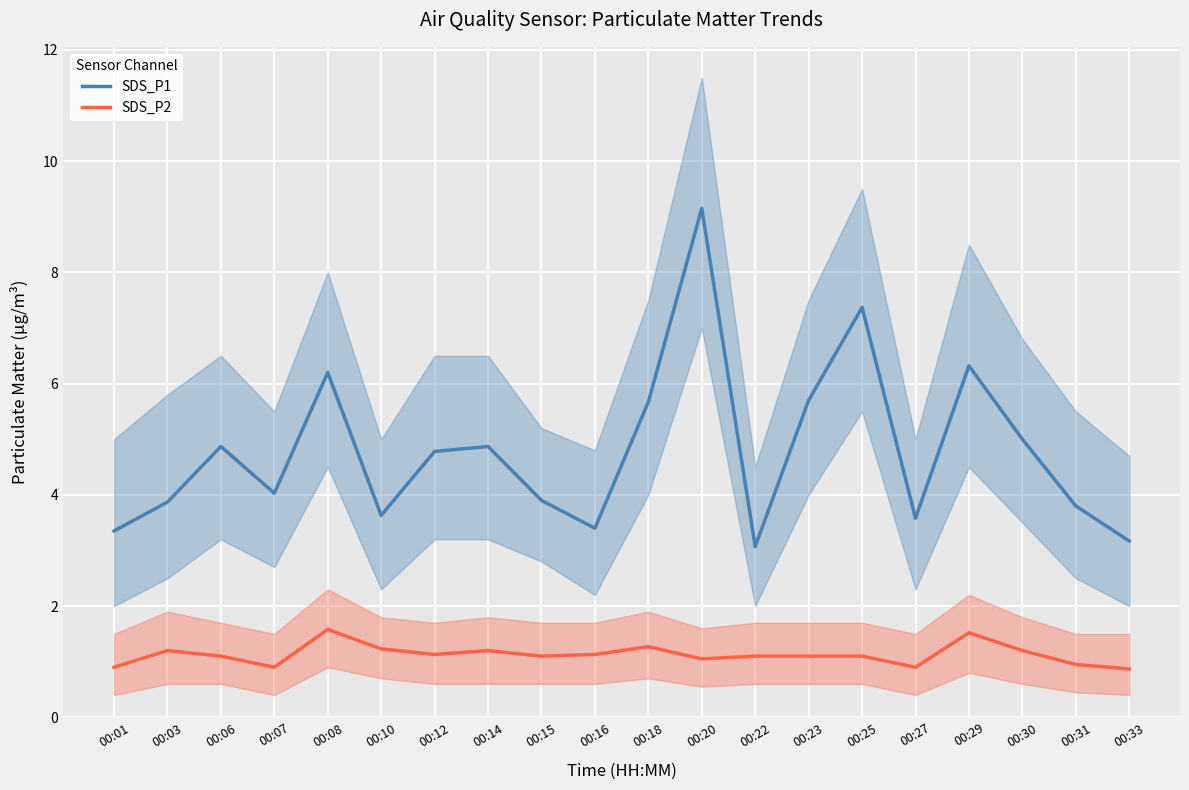

True or false: SDS_P1 has more than 0 interior local peaks.

True